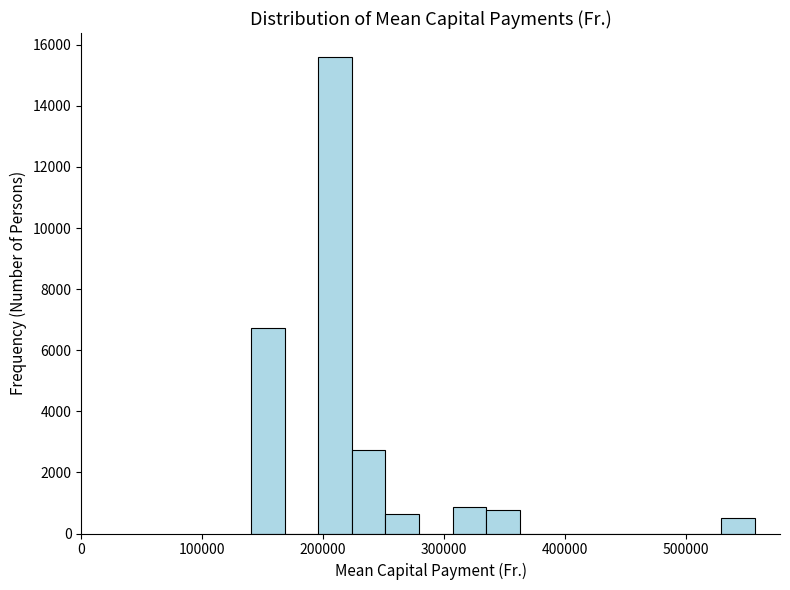

Read against the x-axis, roughly where is the centre of the tallest bar?

210000